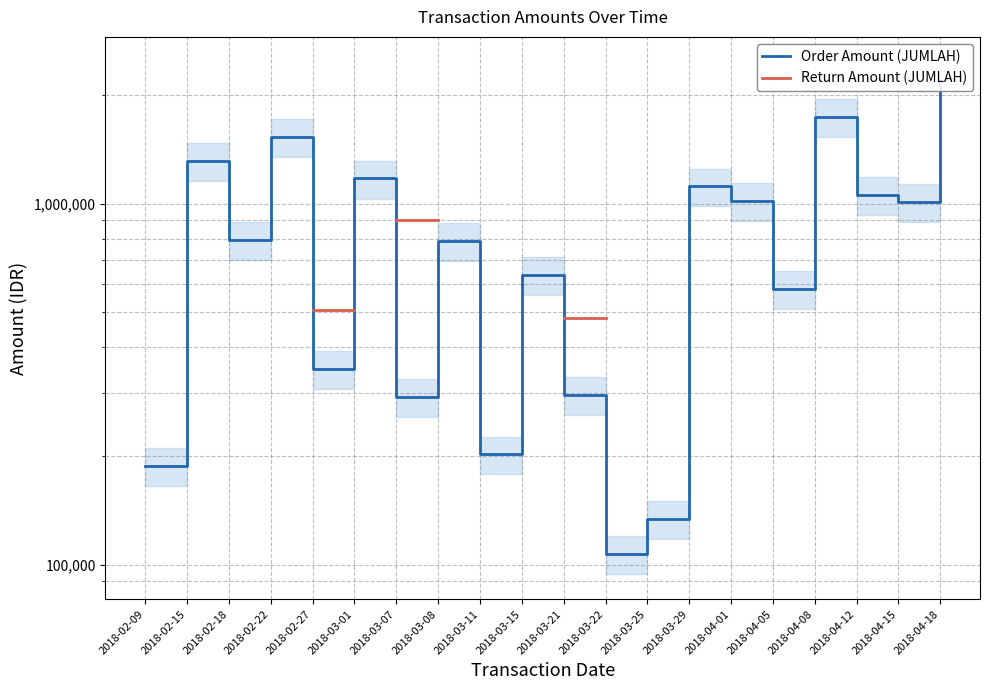

True or false: Return Amount (JUMLAH) and Order Amount (JUMLAH) cross at least once.

False